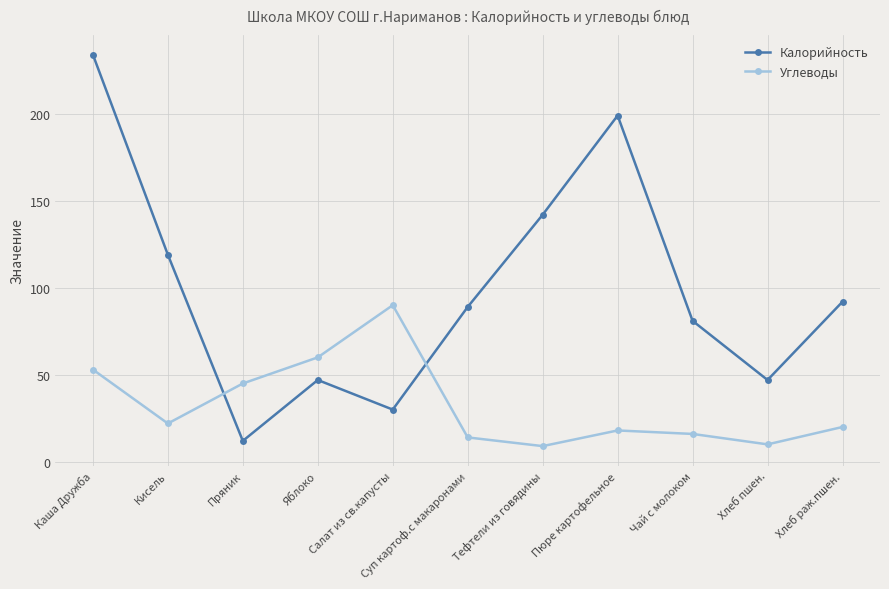

Which label corresponds to the largest value in the chart?

Каша Дружба